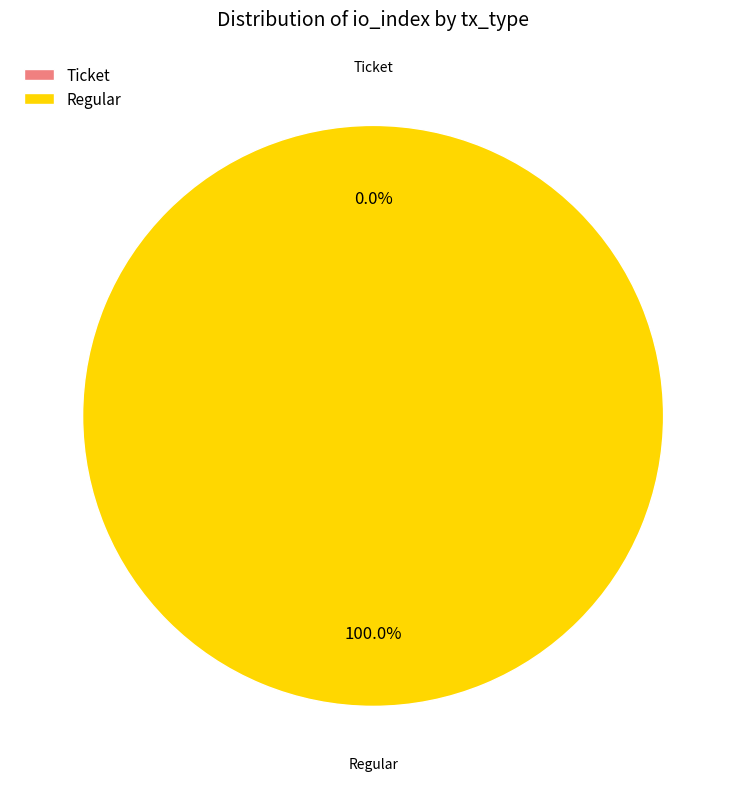

Between Ticket and Regular, which is larger?

Regular